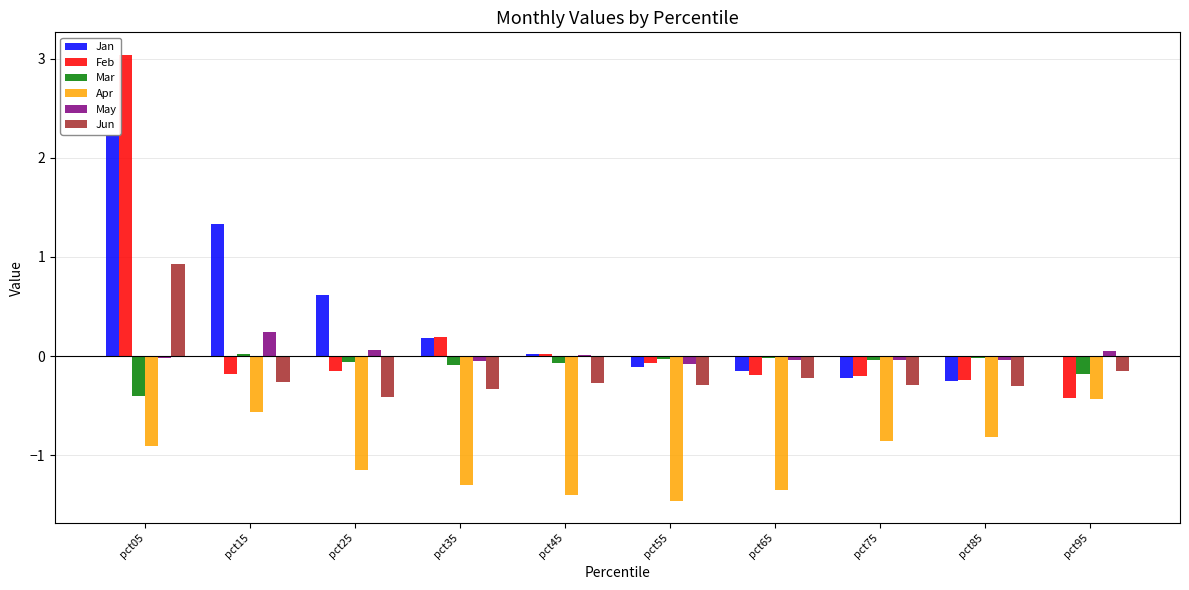

What is the sum of all Jan values?

3.6